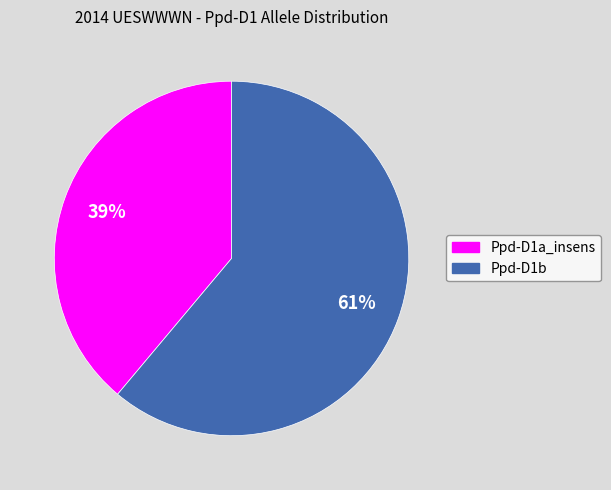

Count the number of slices in the pie.

2